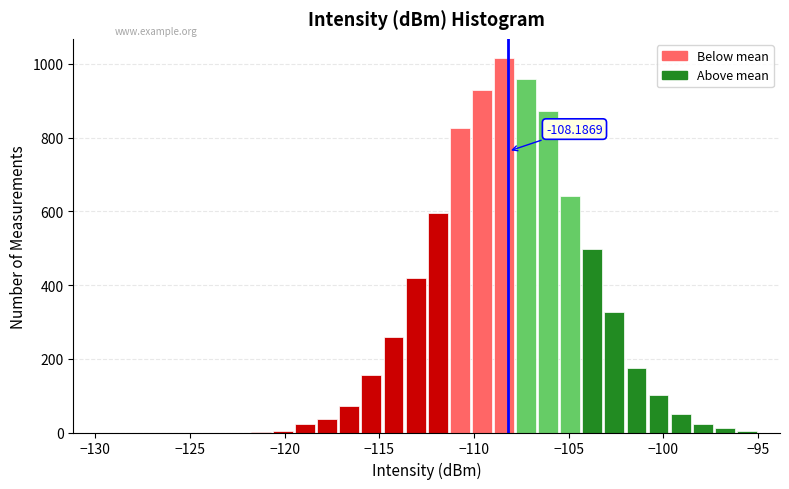

Around what value on the x-axis is the tallest bar? Give the approximate position of its centre, as read against the axis.

-108.5